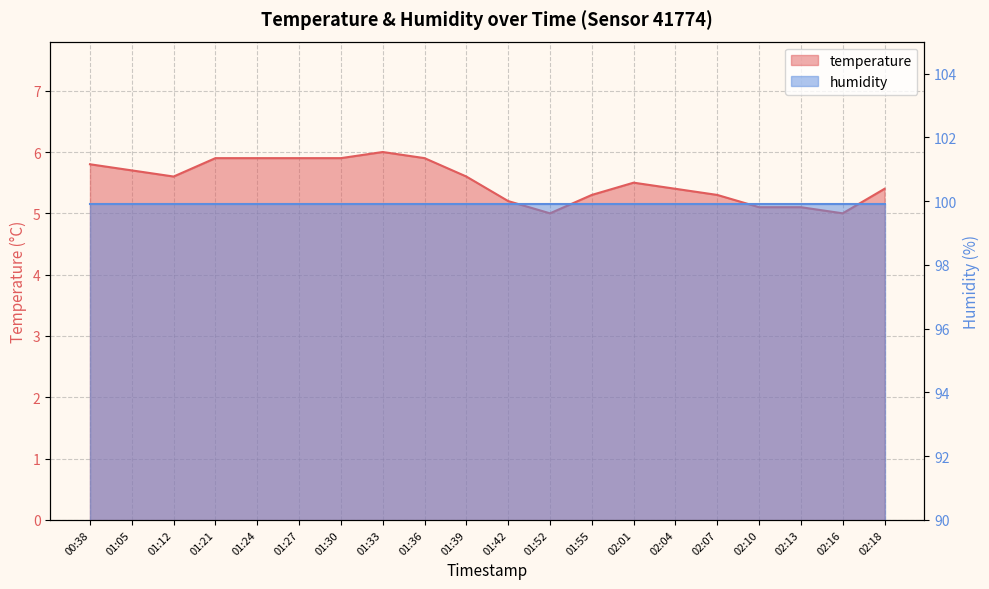

The chart shows a value of 7.5 at 01:39. True or false?

False